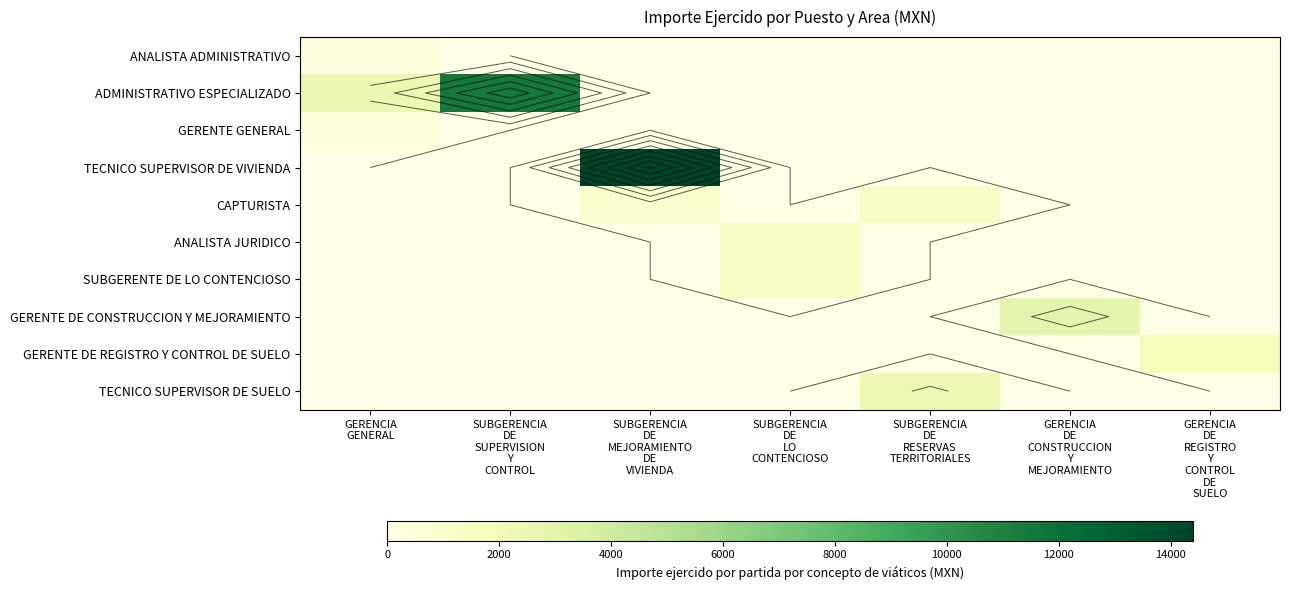

How many distinct data groups are displayed?

10